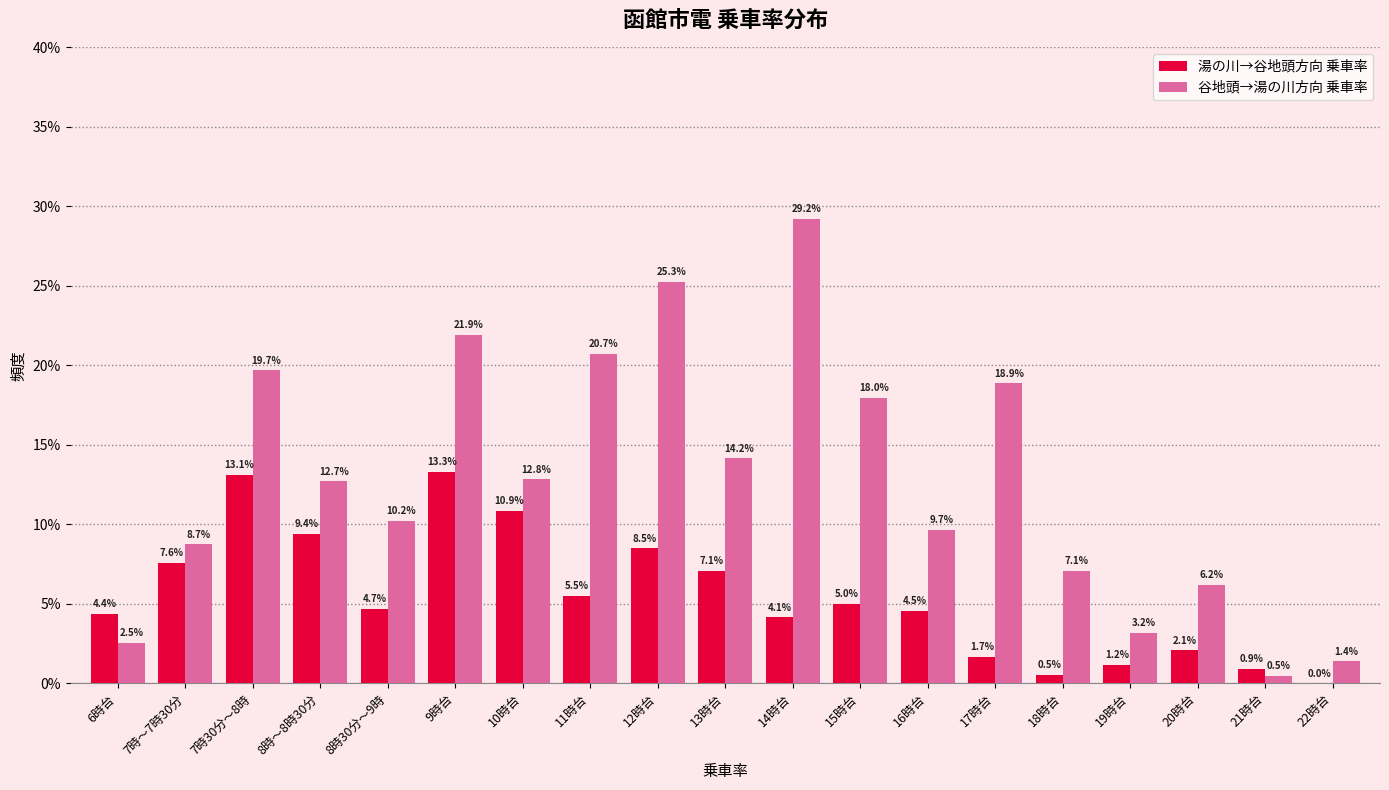

Are the bars horizontal?

No